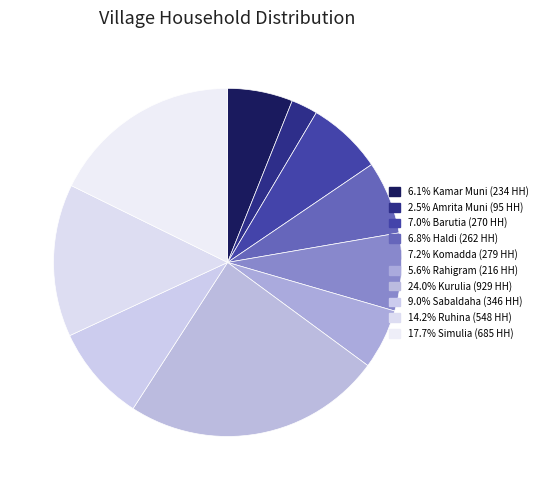

Count the number of slices in the pie.

10